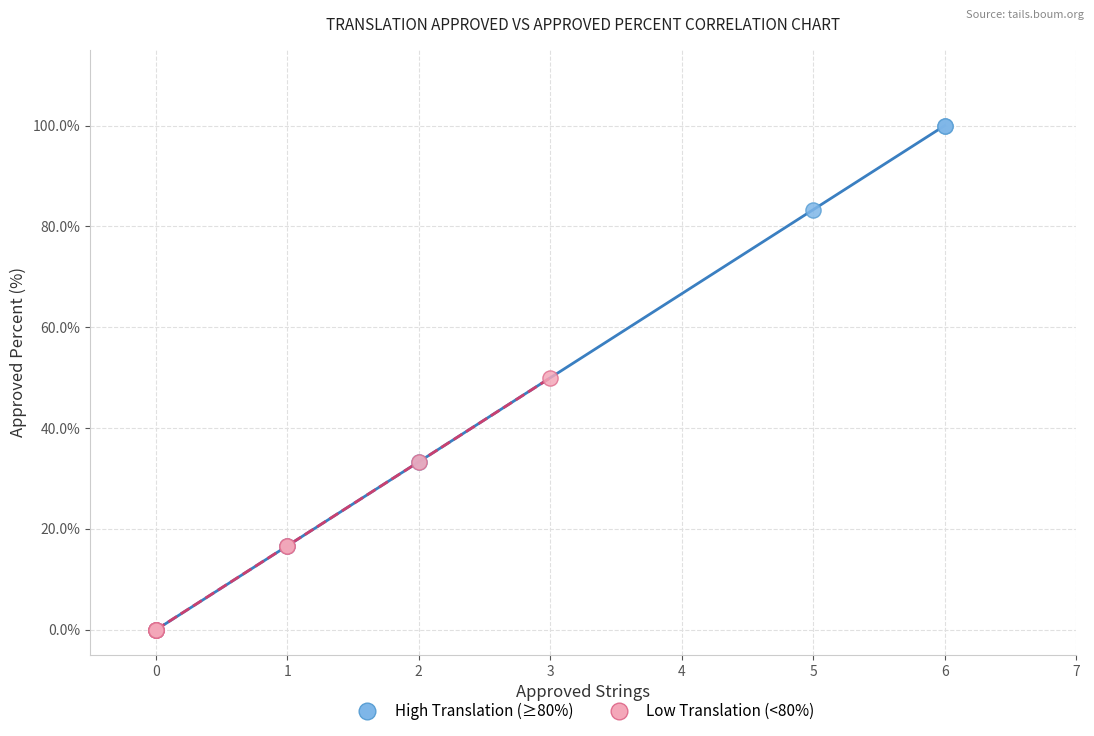

What are all the series names shown in the legend?

High Translation (≥80%), Low Translation (<80%)